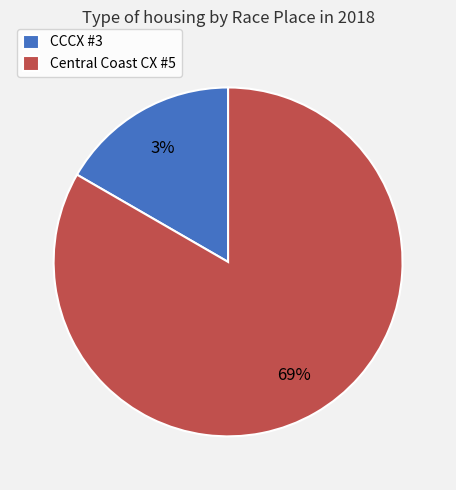

To the nearest percent, what is the average slice percentage?

50%